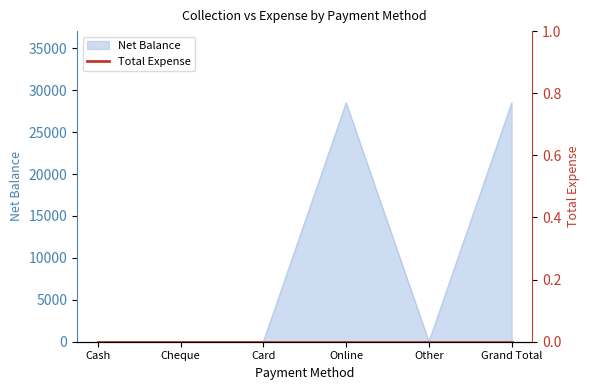

The value at Online is 6652. True or false?

False